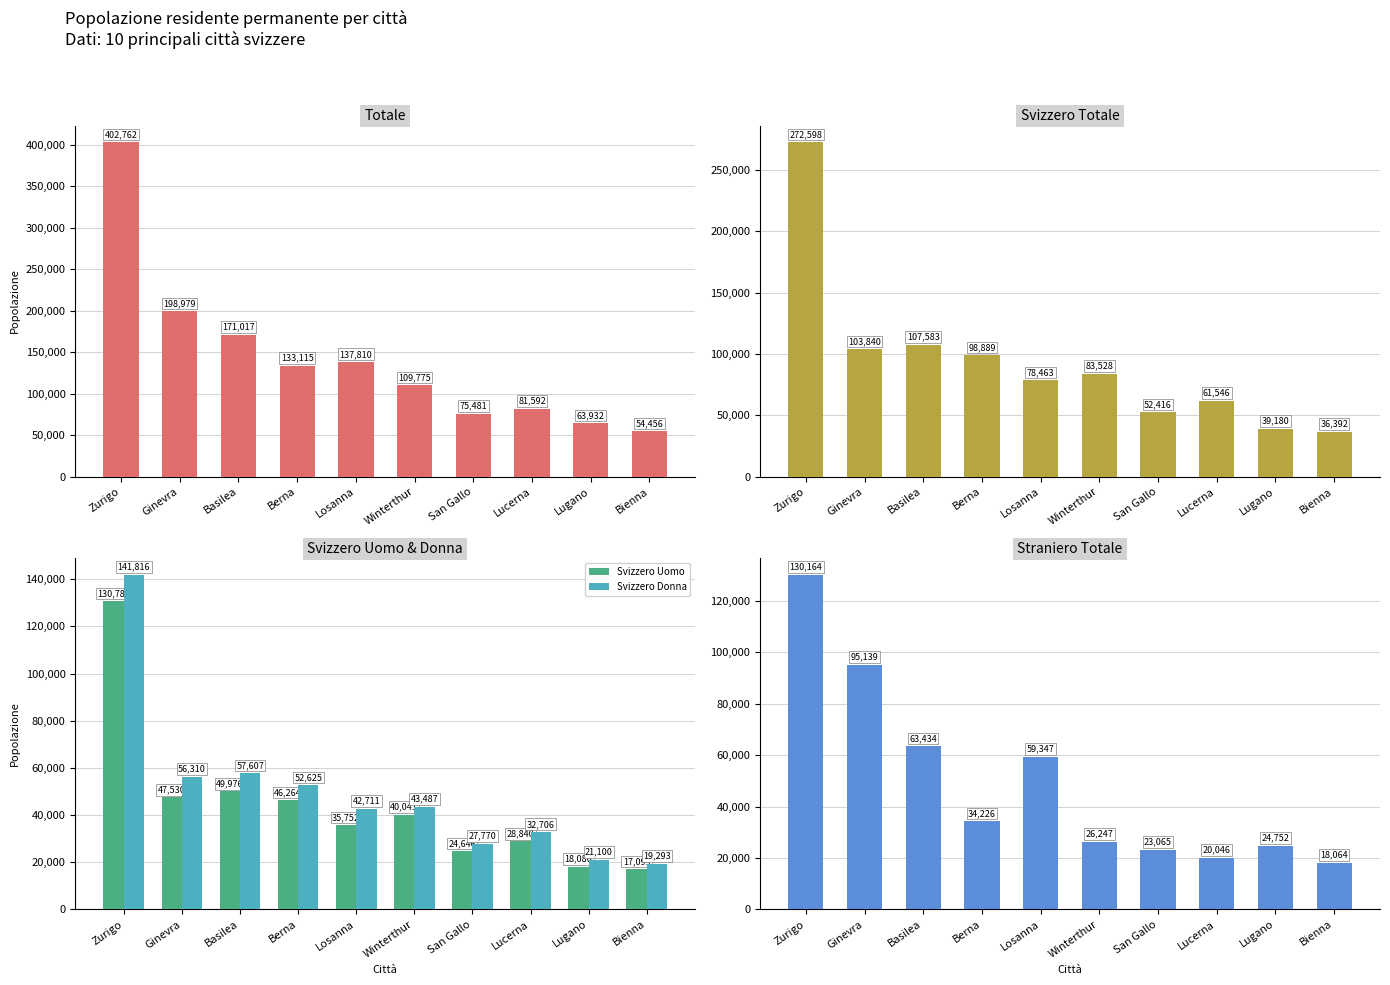

The Totale series shows 133115 at Berna. True or false?

True